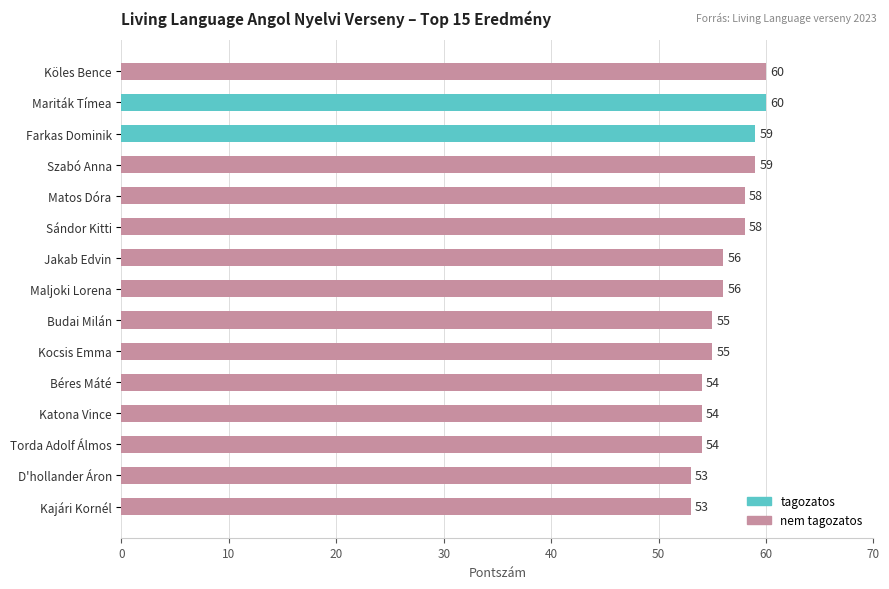

What value does the data have at Szabó Anna?

59